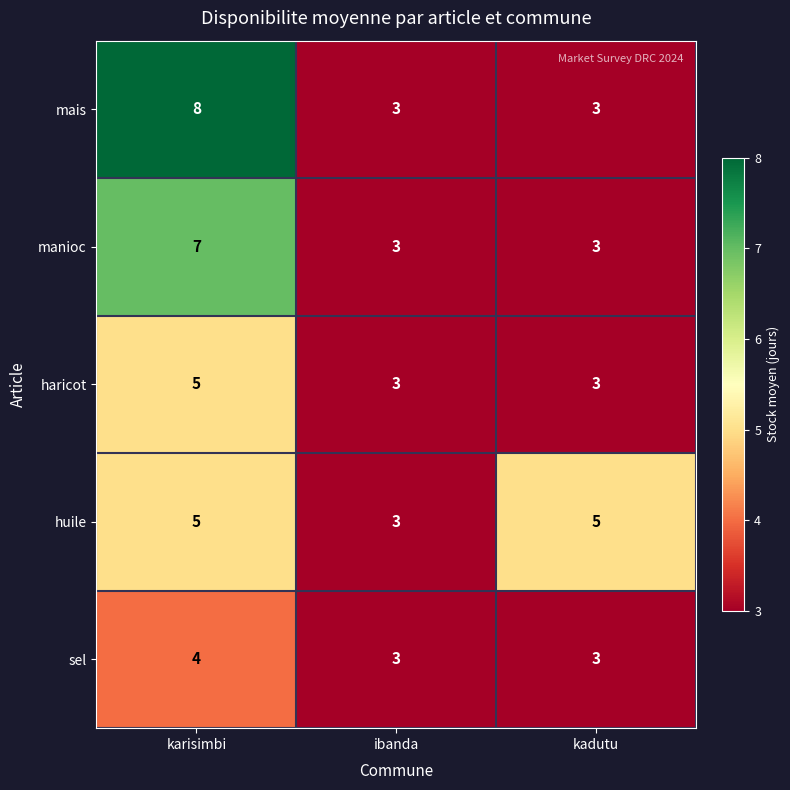

What is the sum of all sel values?

10